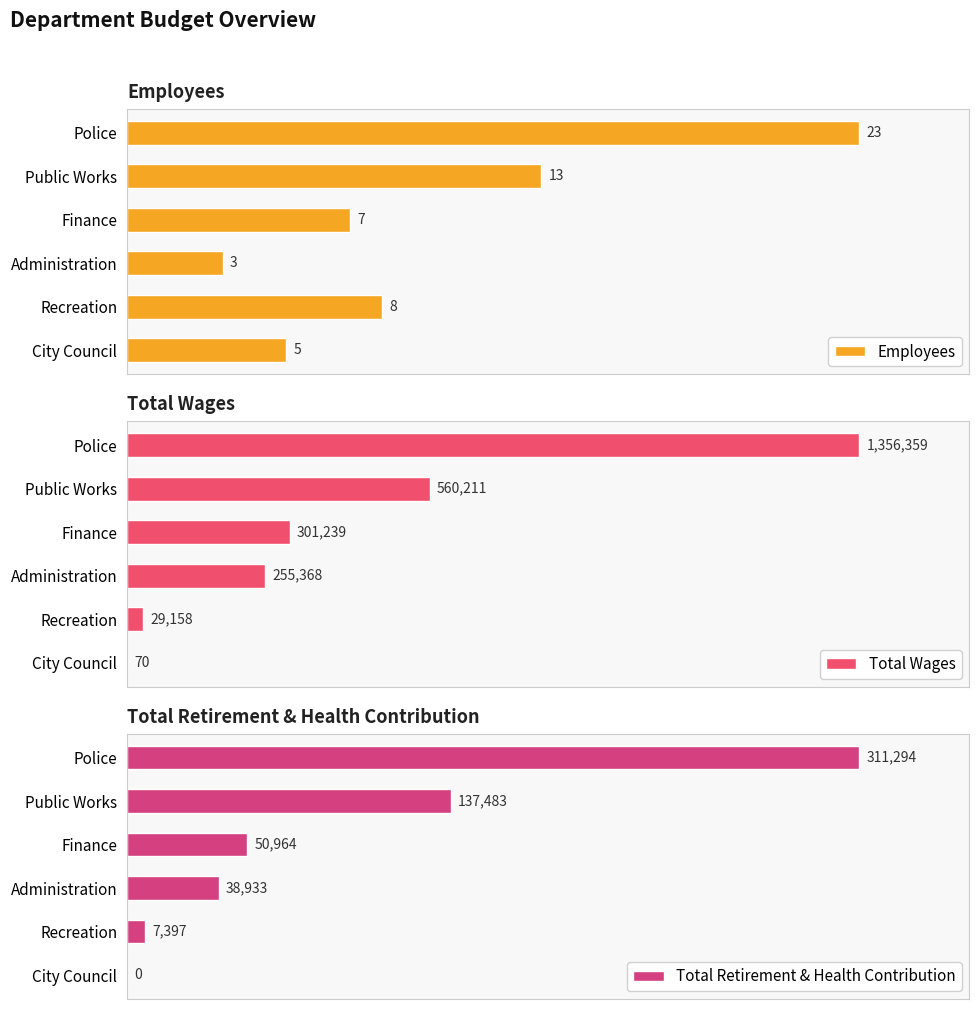

Which category has the highest value in the Employees series?

Police